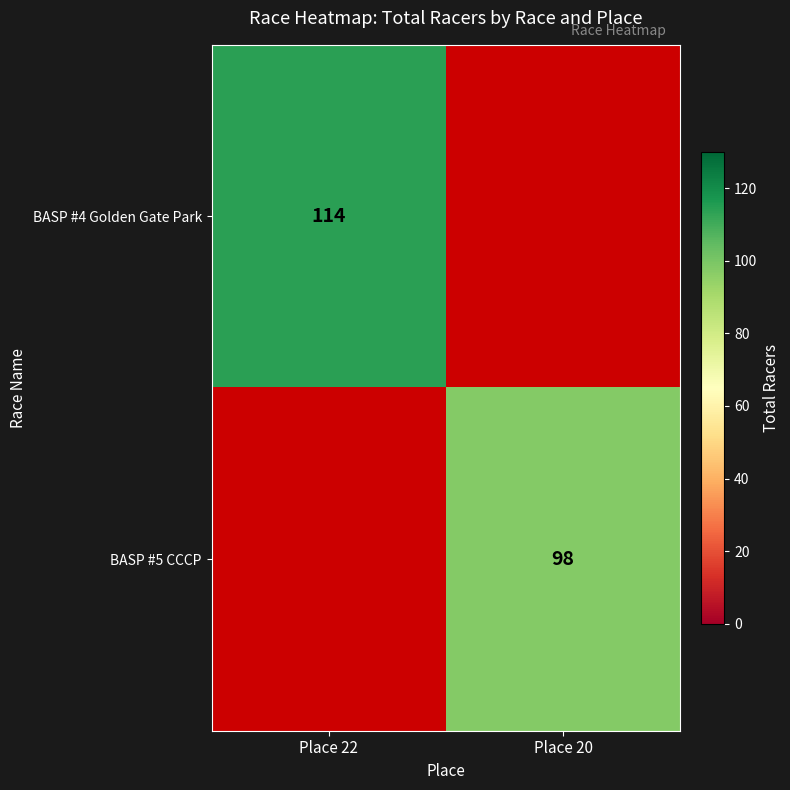

True or false: BASP #5 CCCP has a value of 156 at Place 20.

False